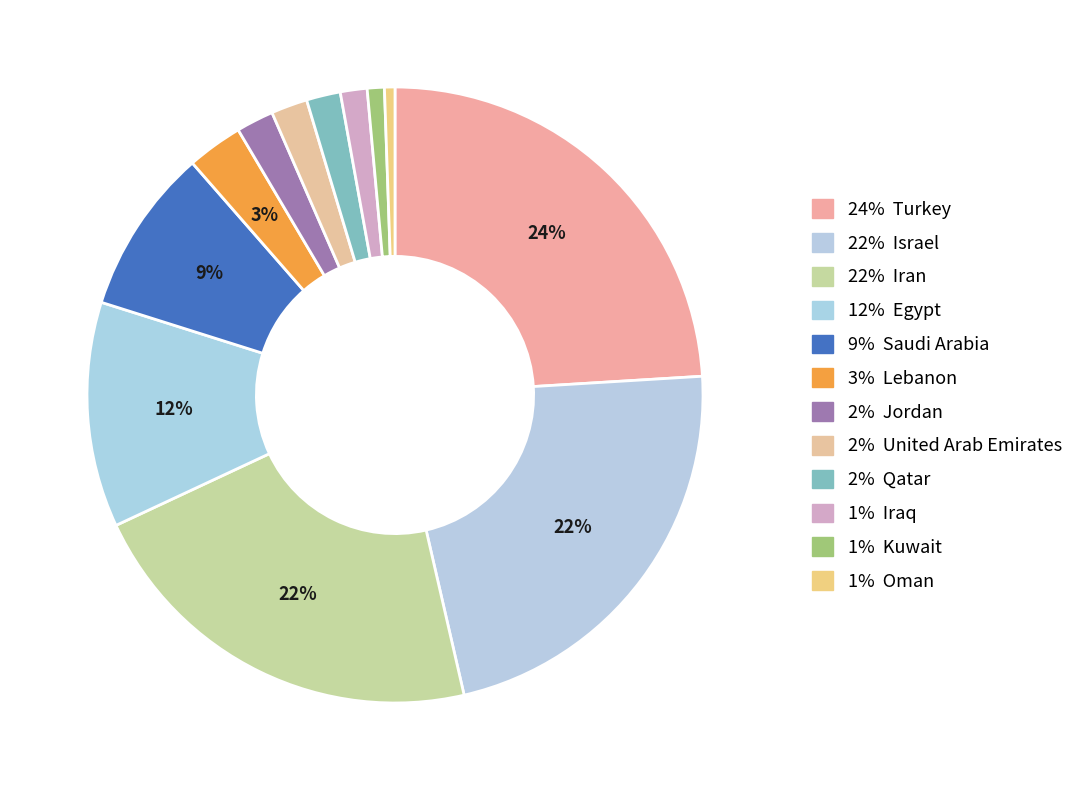

How many slices are in this pie chart?

12